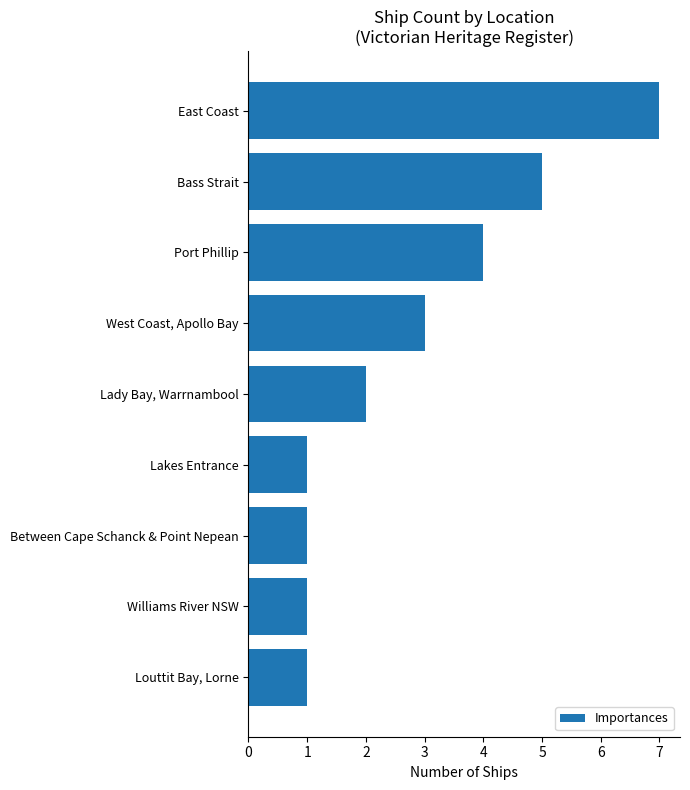

What is the difference between the maximum and minimum values?

6